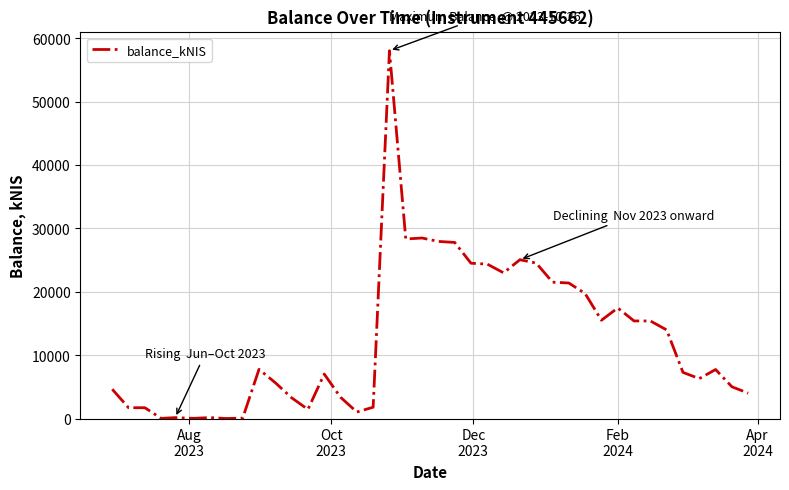

What is the maximum value shown in the chart?

58032.6